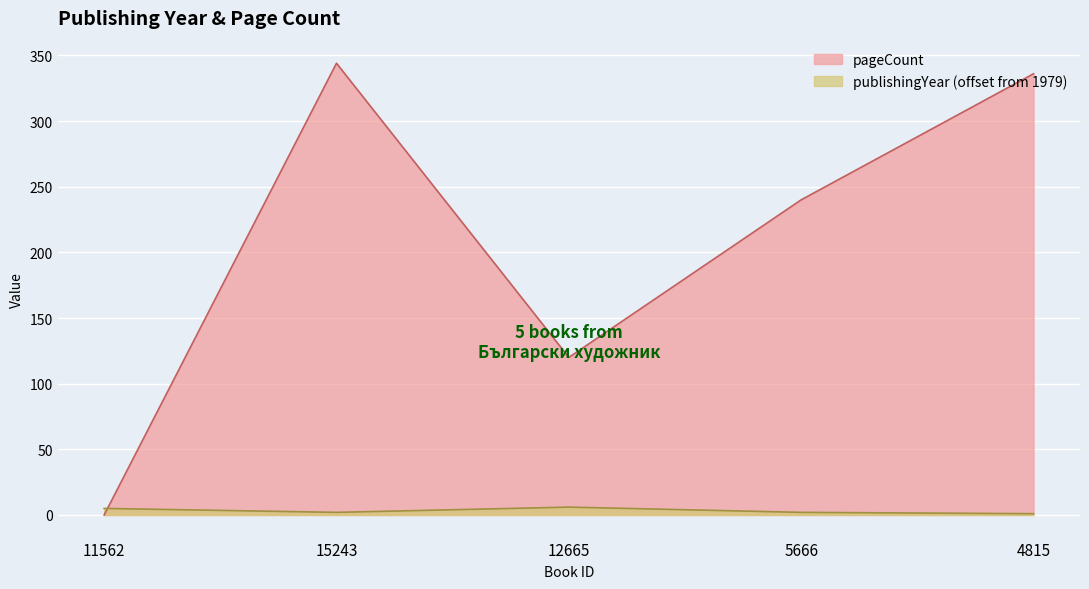

Which series changed the most between 11562 and 4815?

pageCount